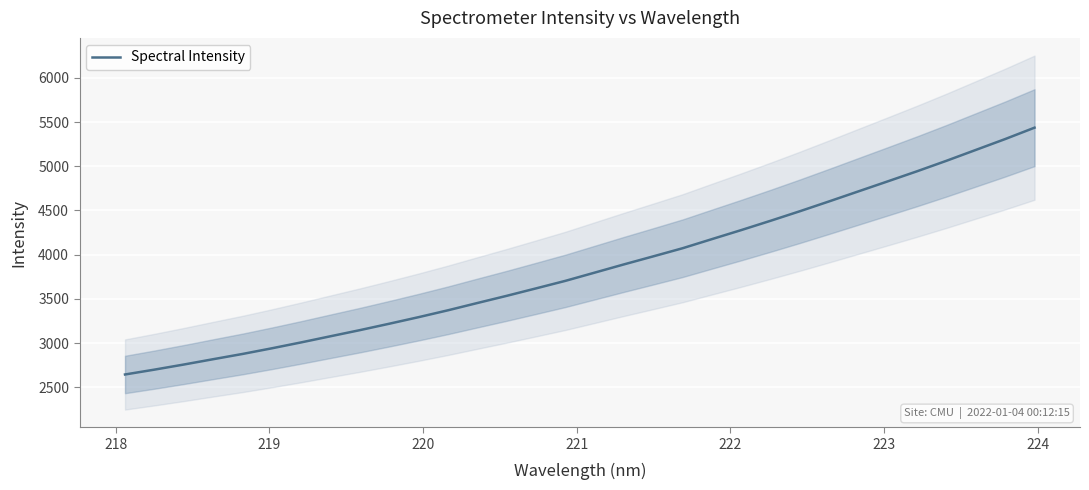

How many values are below 3797?

16